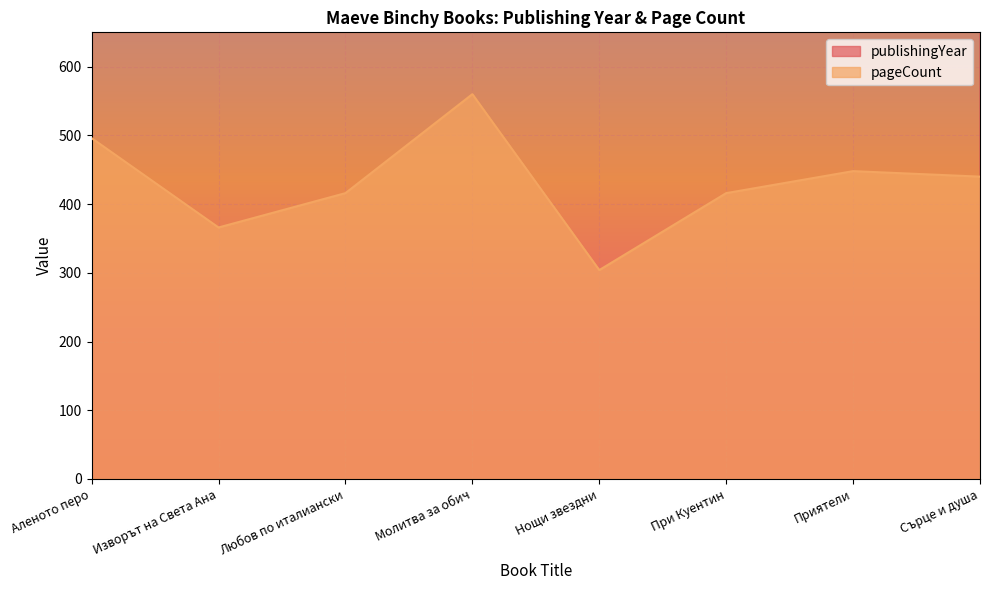

What is the lowest value of the publishingYear series?

1995